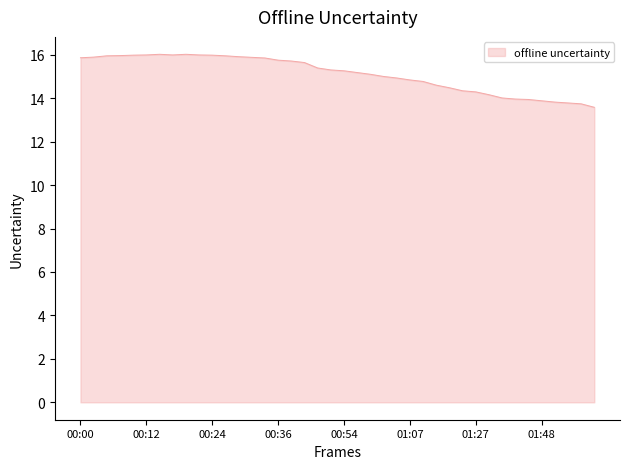

What is the greatest value displayed?

16.0